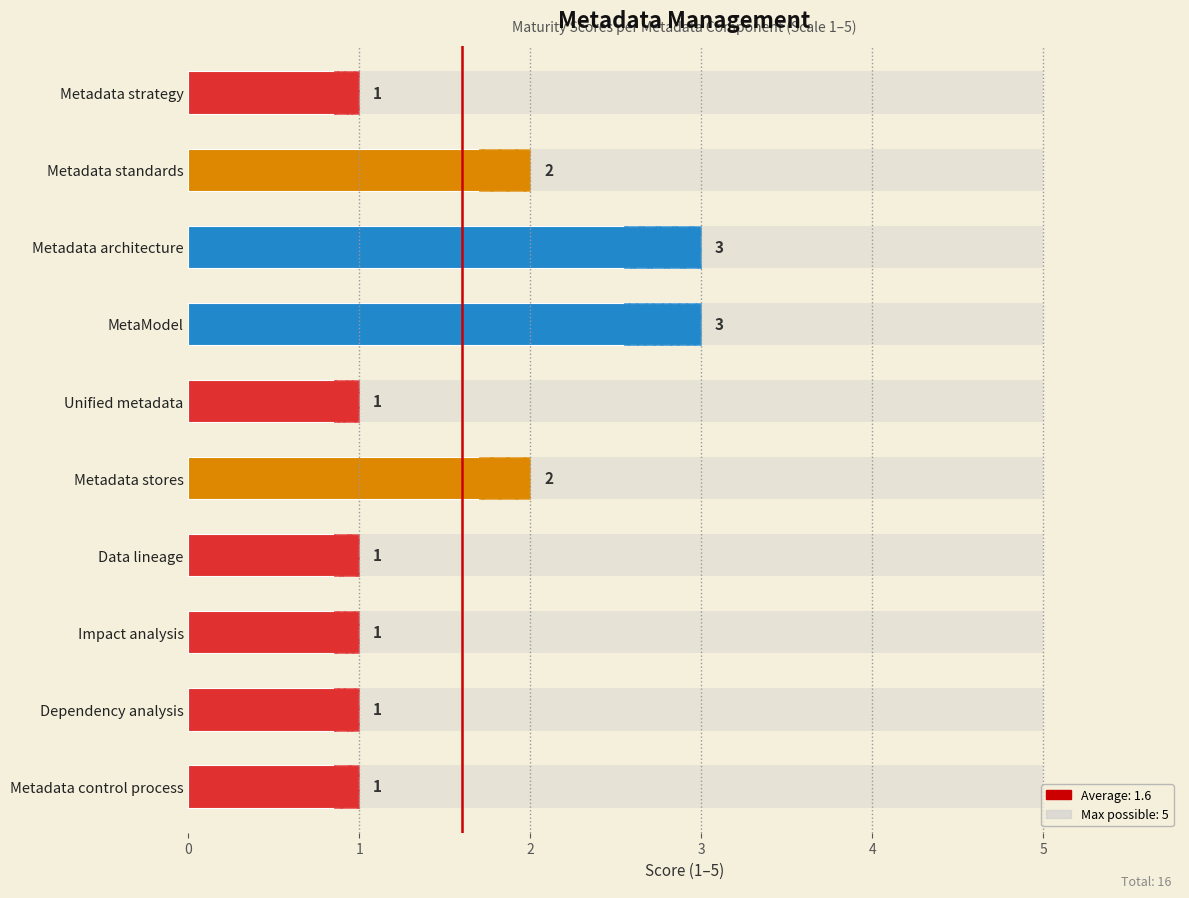

Are the bars horizontal?

Yes